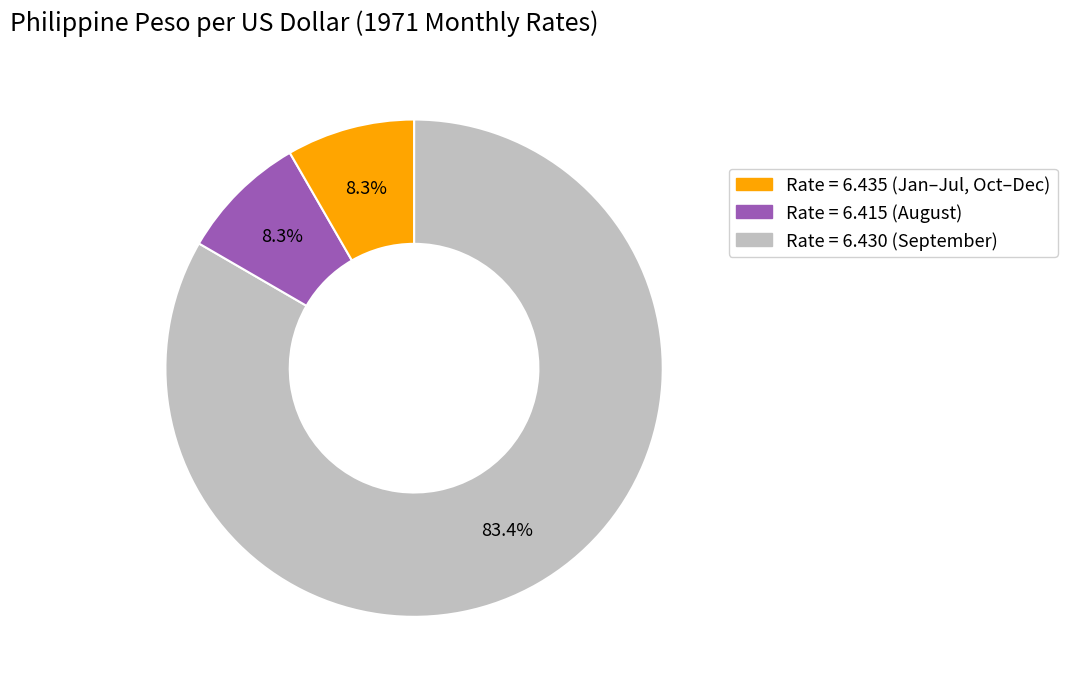

To the nearest percent, what is the average slice percentage?

33%